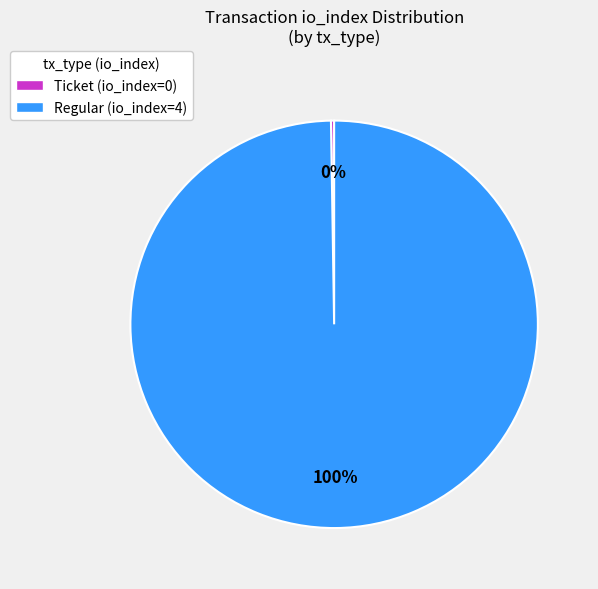

To the nearest percent, what is the difference between the largest and smallest slice percentages?

100%